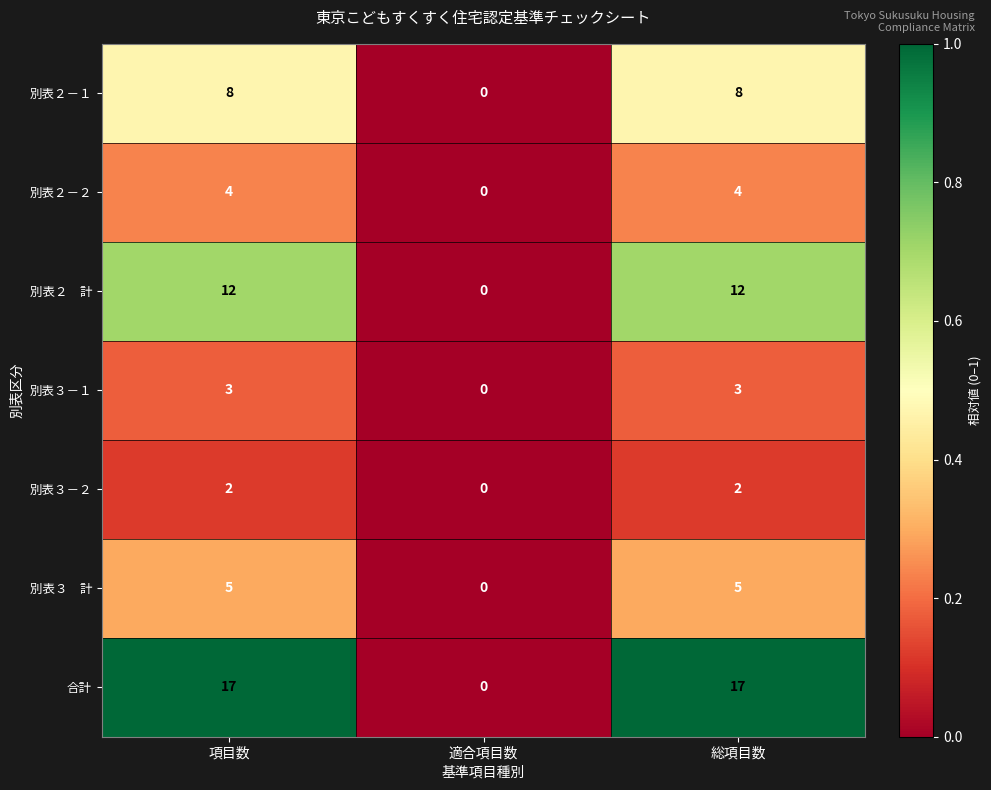

What is the maximum value shown in the chart?

17